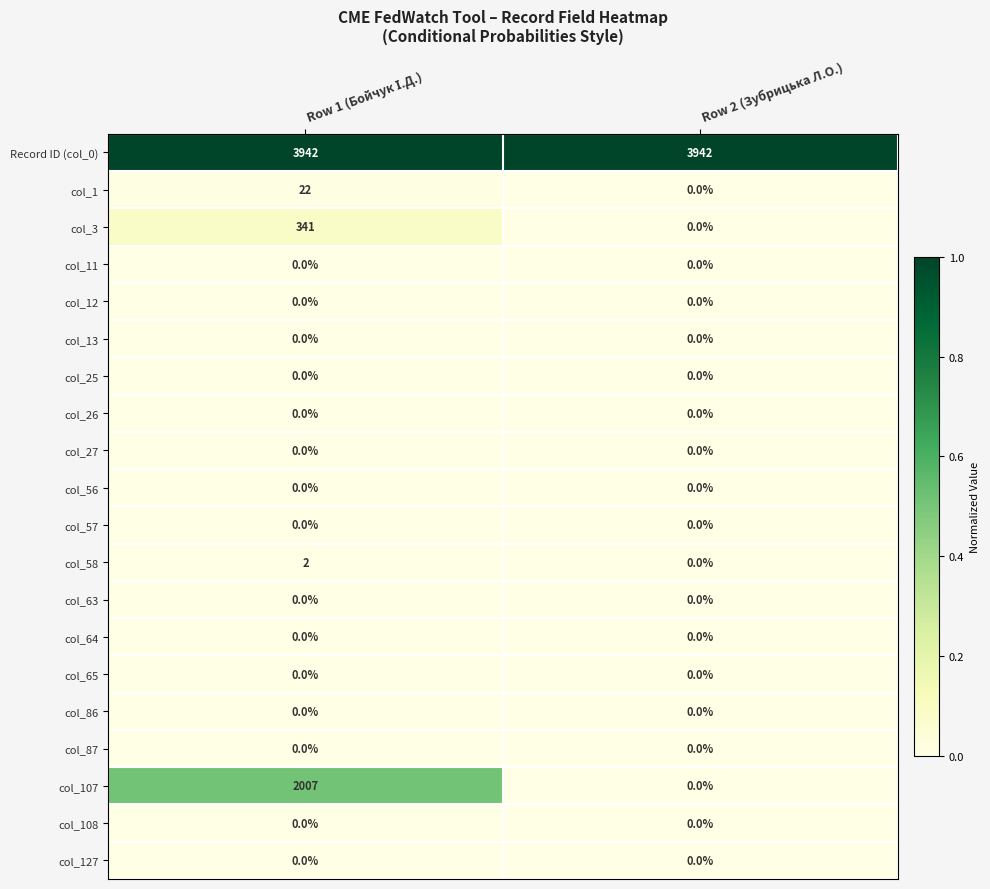

Which series has the largest range (max minus min)?

col_107